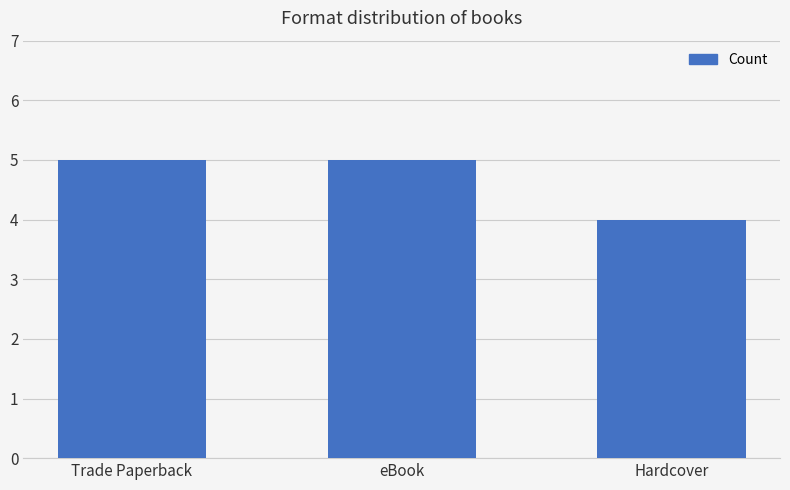

How many values are below 5?

1